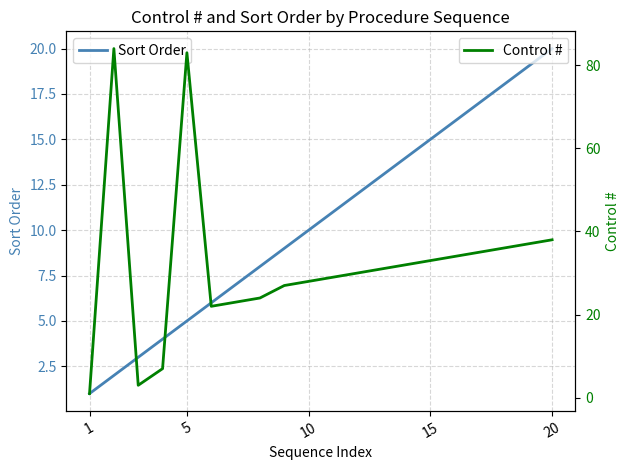

The Sort Order series shows 20 at 20. True or false?

True